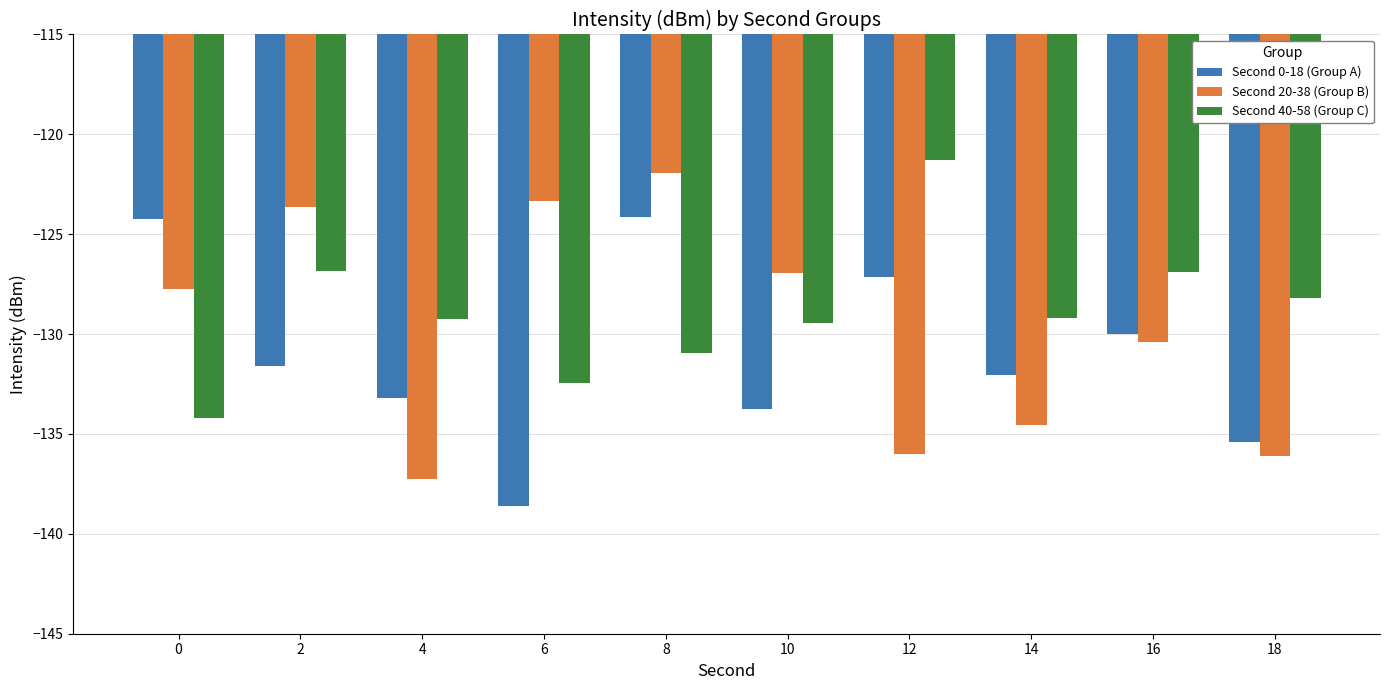

Rank the series at 12 from highest to lowest value.

Second 40-58 (Group C), Second 0-18 (Group A), Second 20-38 (Group B)